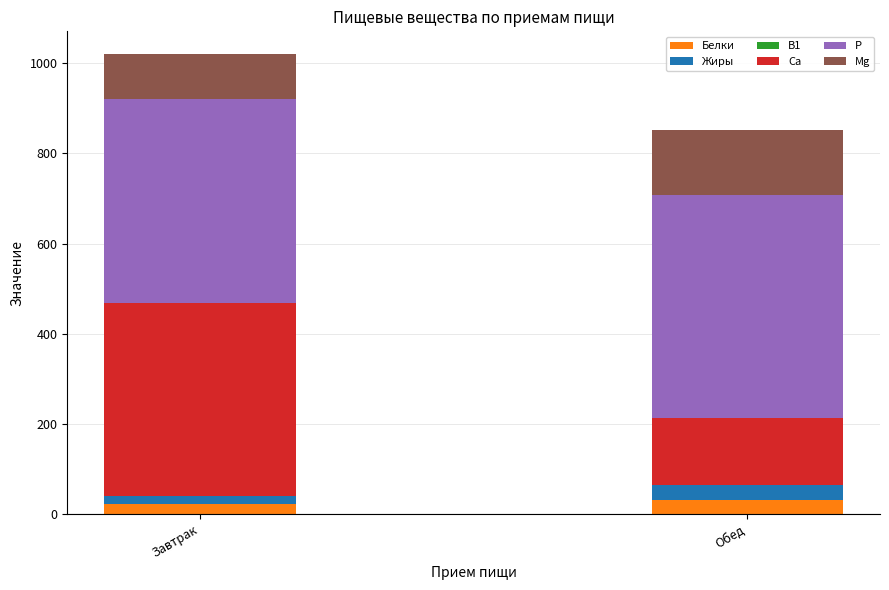

How many series are shown in this chart?

6